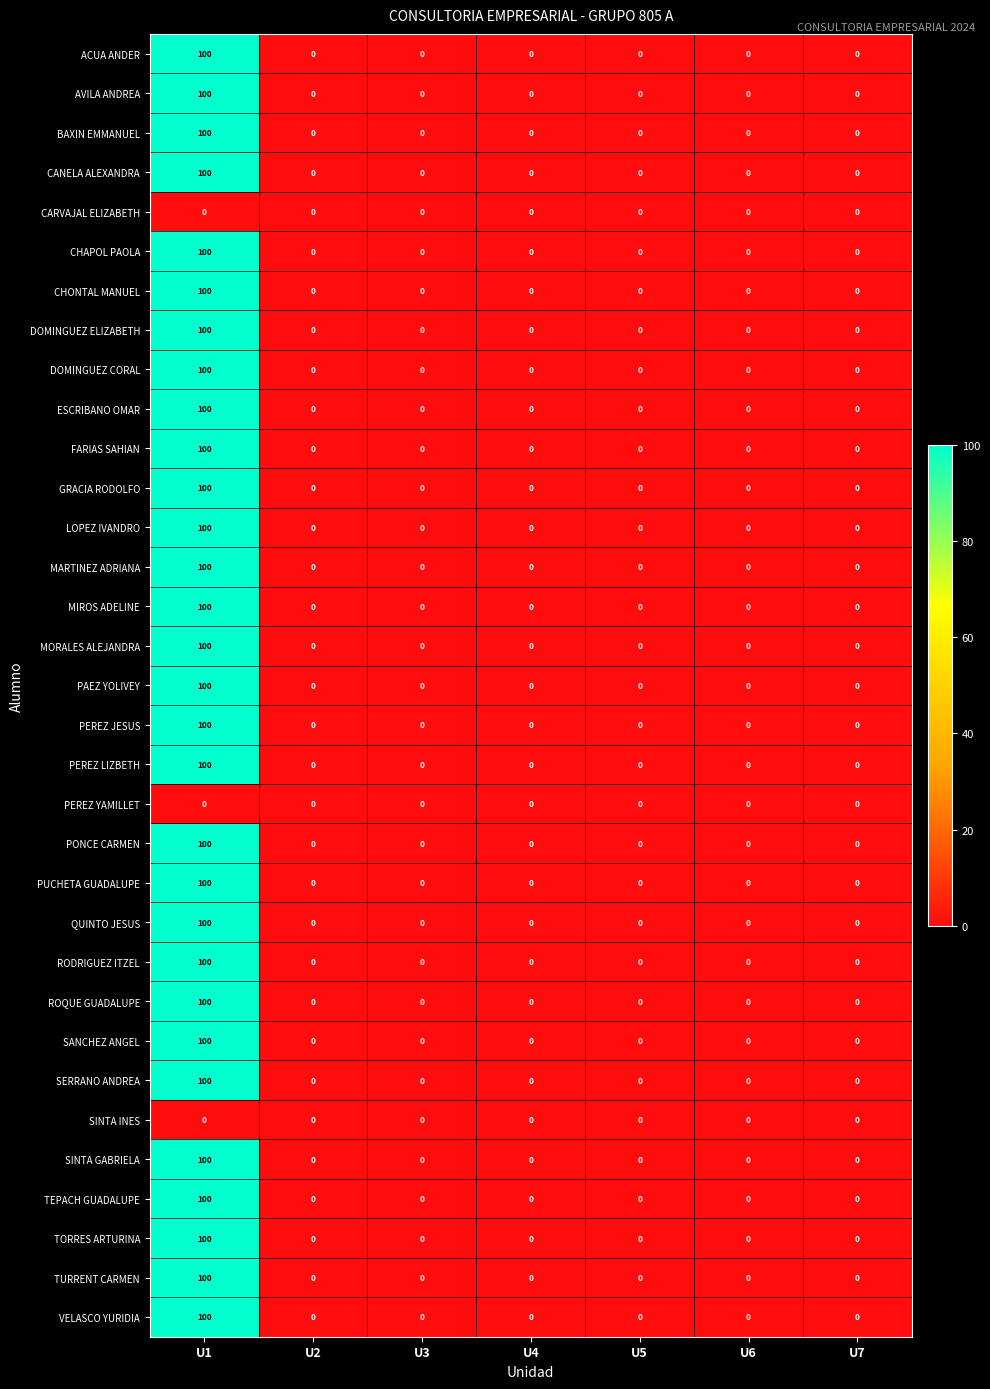

What is the highest value of the DOMINGUEZ ELIZABETH series?

100